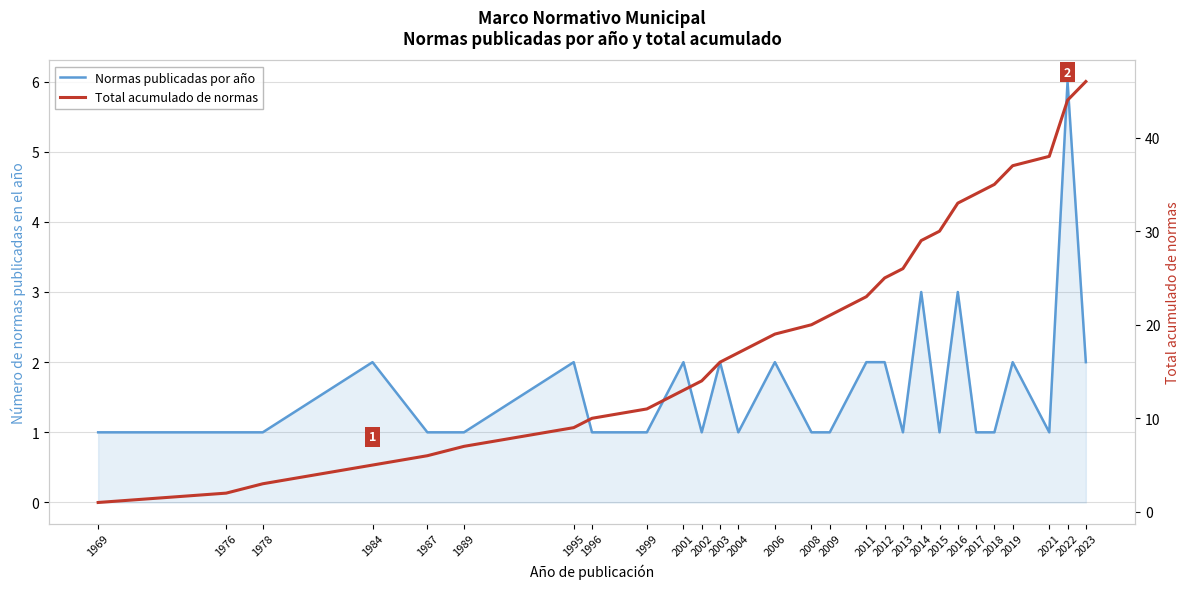

Where is the first local maximum for Normas publicadas por año?

1984